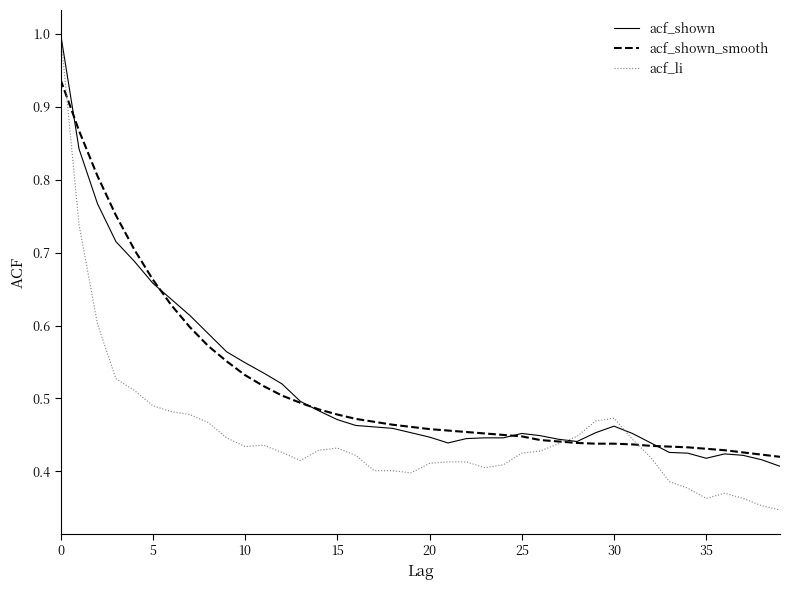

What is the greatest value displayed?

1.0